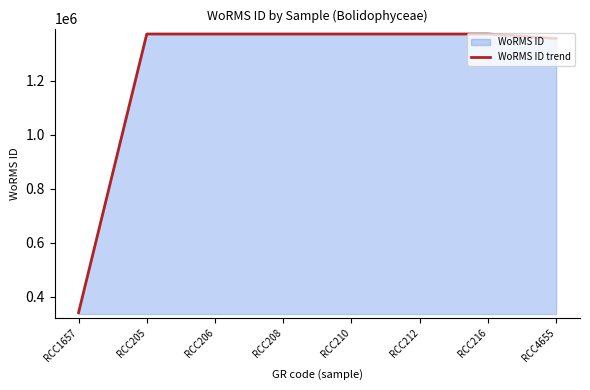

How many series are shown in this chart?

1